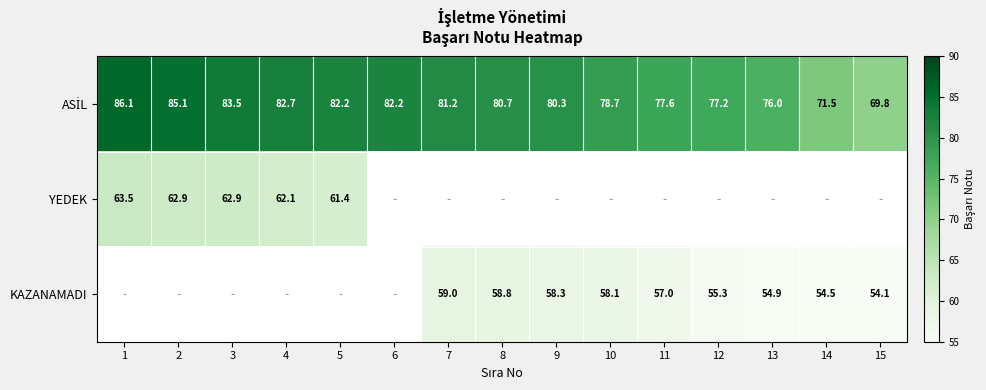

Is the value of YEDEK at 12 greater than the value of ASİL at 1?

No